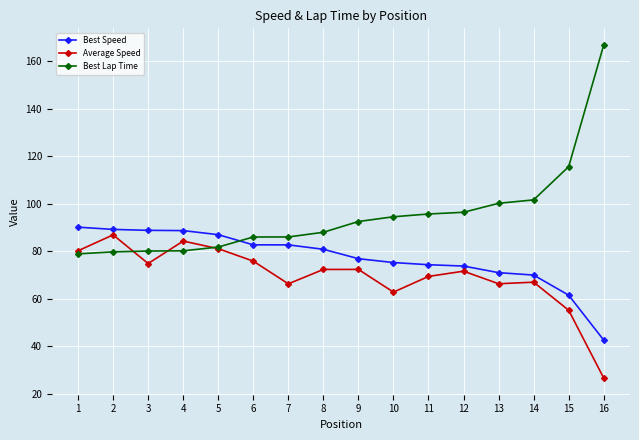

List the series in order of their peak value, highest first.

Best Lap Time, Best Speed, Average Speed